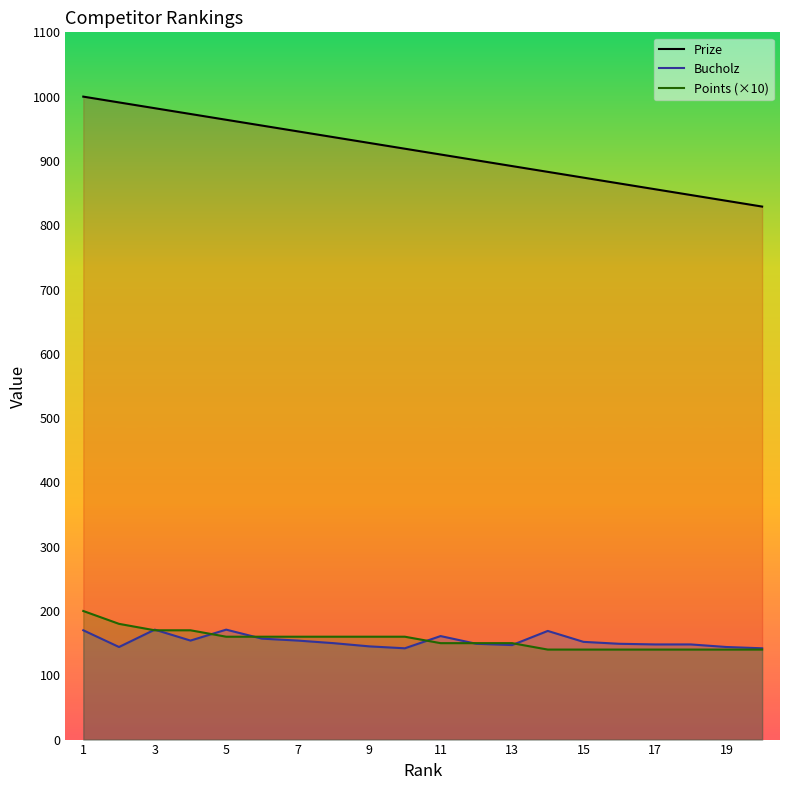

What is the average value of the Prize series?

914